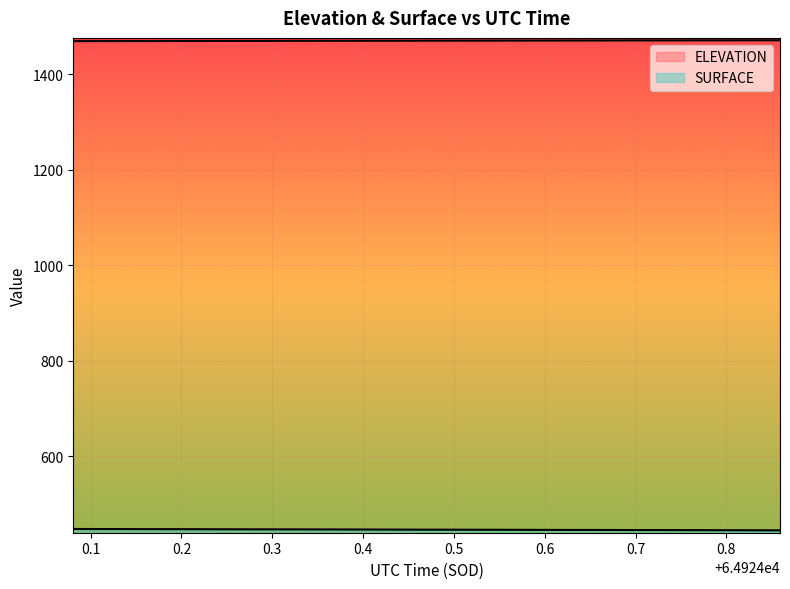

Reading right to left, extract all data points from this chart.

ELEVATION: 1471.4	1471.3	1471.2	1471.1	1471.0	1471.0	1470.9	1470.8	1470.7	1470.6	1470.5	1470.4	1470.3	1470.2	1470.1	1470.0	1469.9	1469.8	1469.7	1469.6
SURFACE: 444.3	444.5	444.6	444.8	444.9	445.1	445.2	445.4	445.5	445.7	445.8	446.0	446.2	446.3	446.4	446.5	446.7	446.8	447.0	447.2